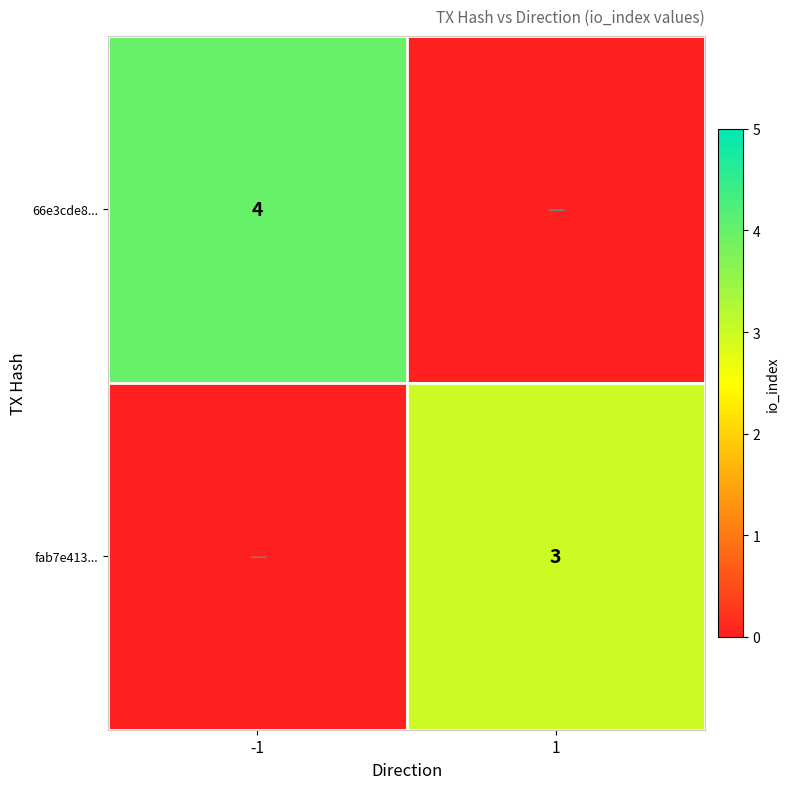

The fab7e413... series shows 4 at 1. True or false?

False